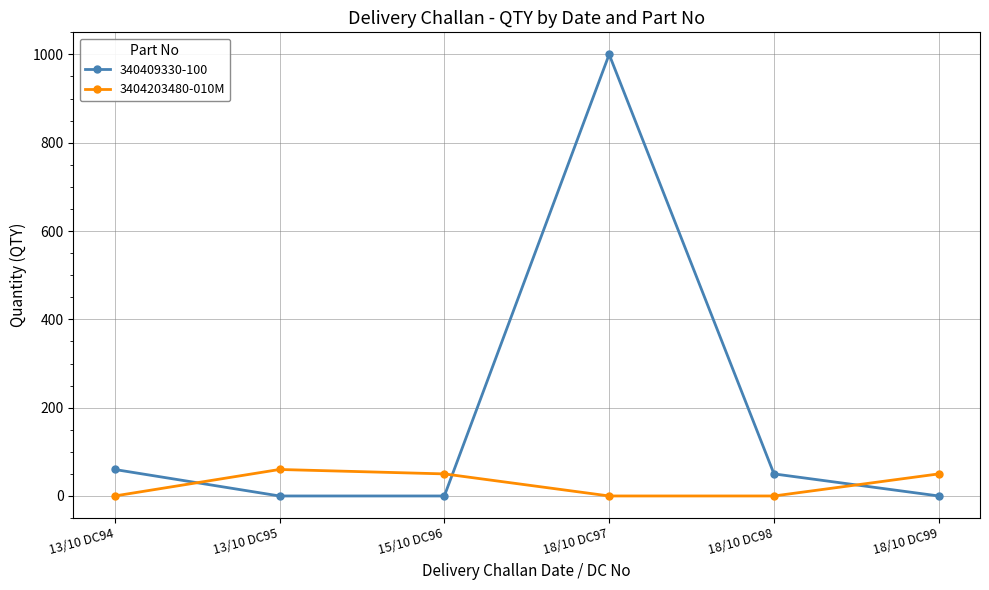

True or false: 340409330-100 has a value of 554 at 15/10 DC96.

False